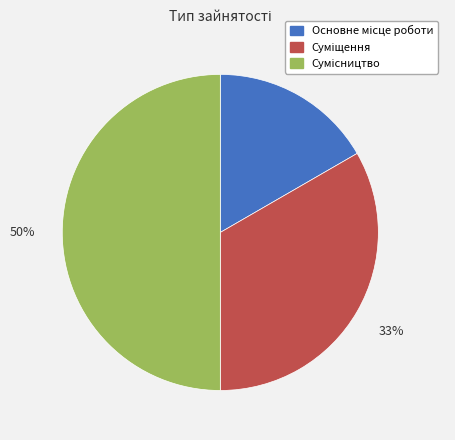

To the nearest percent, what is the average slice percentage?

33%